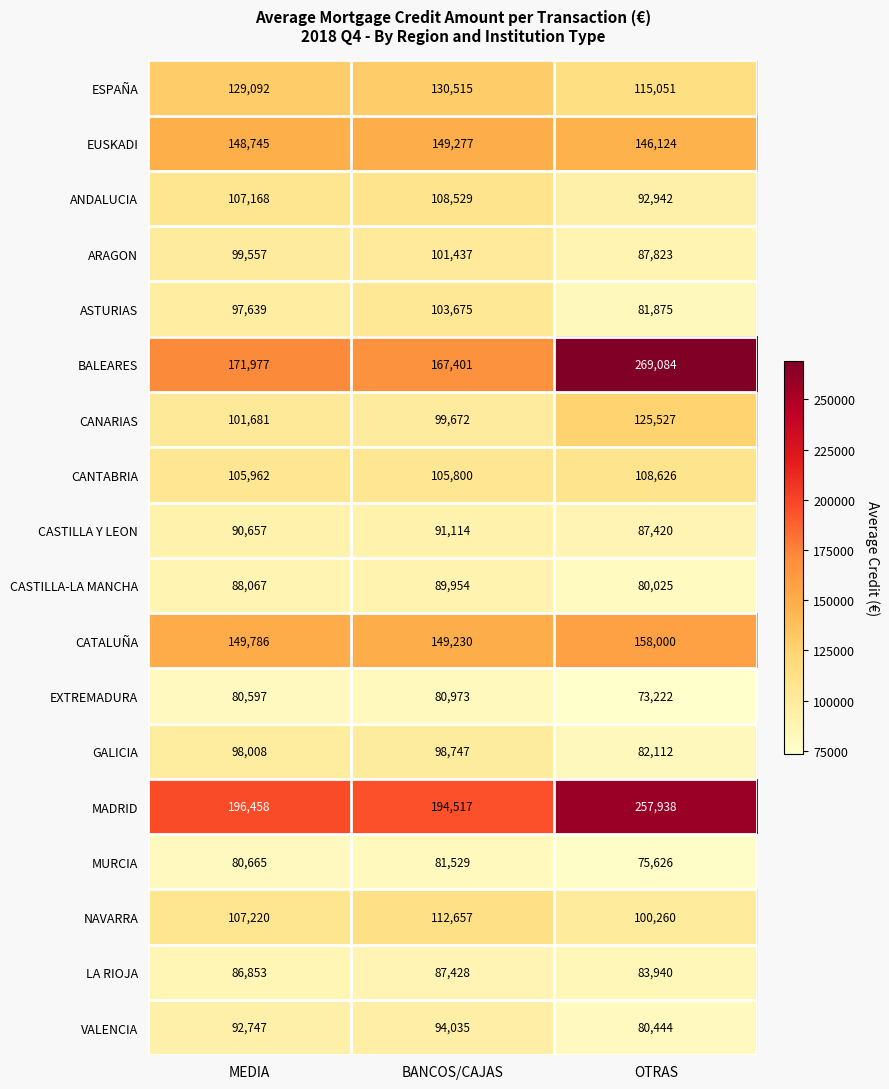

At which category is the sum across all series the highest?

OTRAS